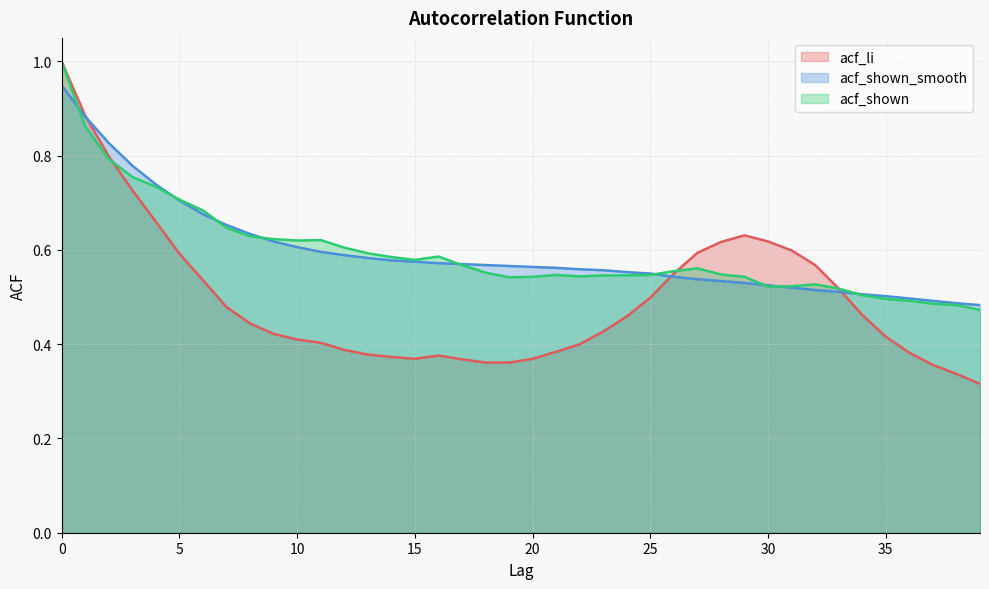

Reading right to left, extract all data points from this chart.

acf_li: 39=0.3	38=0.3	37=0.4	36=0.4	35=0.4	34=0.5	33=0.5	32=0.6	31=0.6	30=0.6	29=0.6	28=0.6	27=0.6	26=0.6	25=0.5	24=0.5	23=0.4	22=0.4	21=0.4	20=0.4	19=0.4	18=0.4	17=0.4	16=0.4	15=0.4	14=0.4	13=0.4	12=0.4	11=0.4	10=0.4	9=0.4	8=0.4	7=0.5	6=0.5	5=0.6	4=0.7	3=0.7	2=0.8	1=0.9	0=1.0
acf_shown_smooth: 39=0.5	38=0.5	37=0.5	36=0.5	35=0.5	34=0.5	33=0.5	32=0.5	31=0.5	30=0.5	29=0.5	28=0.5	27=0.5	26=0.5	25=0.6	24=0.6	23=0.6	22=0.6	21=0.6	20=0.6	19=0.6	18=0.6	17=0.6	16=0.6	15=0.6	14=0.6	13=0.6	12=0.6	11=0.6	10=0.6	9=0.6	8=0.6	7=0.7	6=0.7	5=0.7	4=0.7	3=0.8	2=0.8	1=0.9	0=0.9
acf_shown: 39=0.5	38=0.5	37=0.5	36=0.5	35=0.5	34=0.5	33=0.5	32=0.5	31=0.5	30=0.5	29=0.5	28=0.5	27=0.6	26=0.6	25=0.5	24=0.5	23=0.5	22=0.5	21=0.5	20=0.5	19=0.5	18=0.6	17=0.6	16=0.6	15=0.6	14=0.6	13=0.6	12=0.6	11=0.6	10=0.6	9=0.6	8=0.6	7=0.6	6=0.7	5=0.7	4=0.7	3=0.8	2=0.8	1=0.9	0=1.0